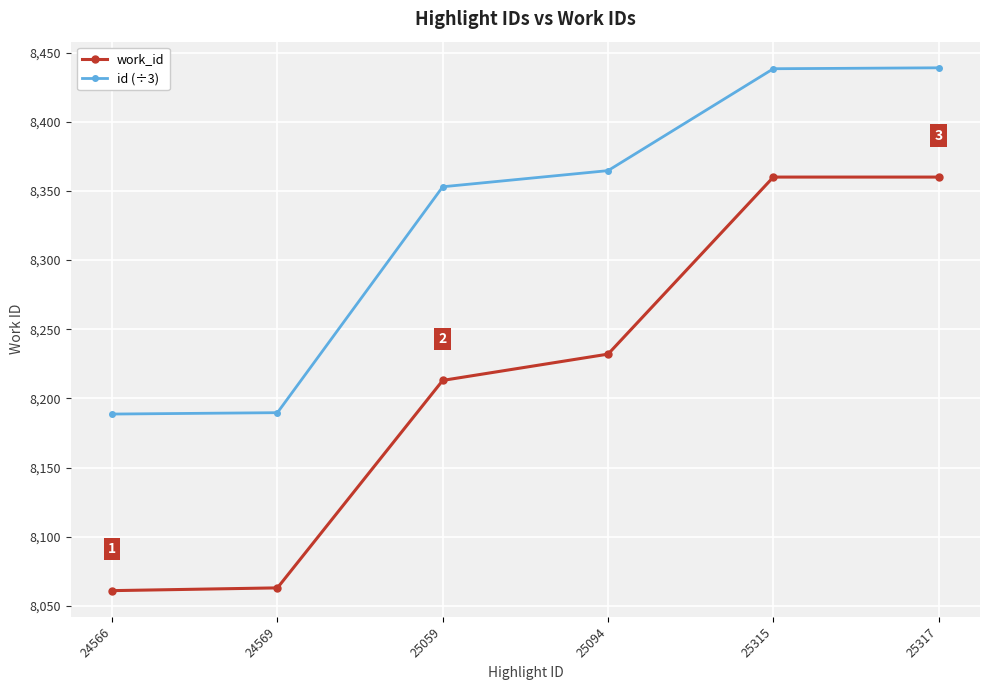

What is the average value of the work_id series?

8214.8